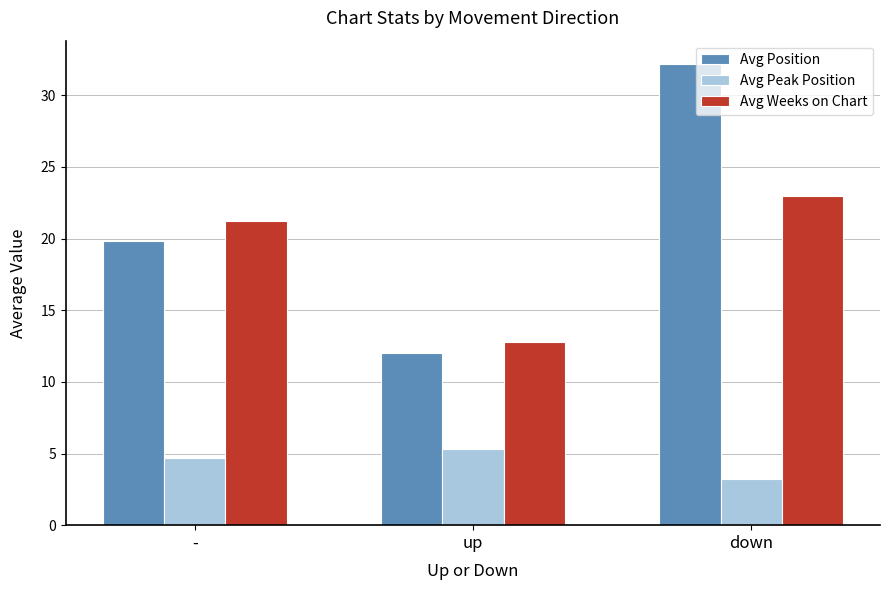

True or false: Avg Peak Position has a value of 3.2 at down.

True